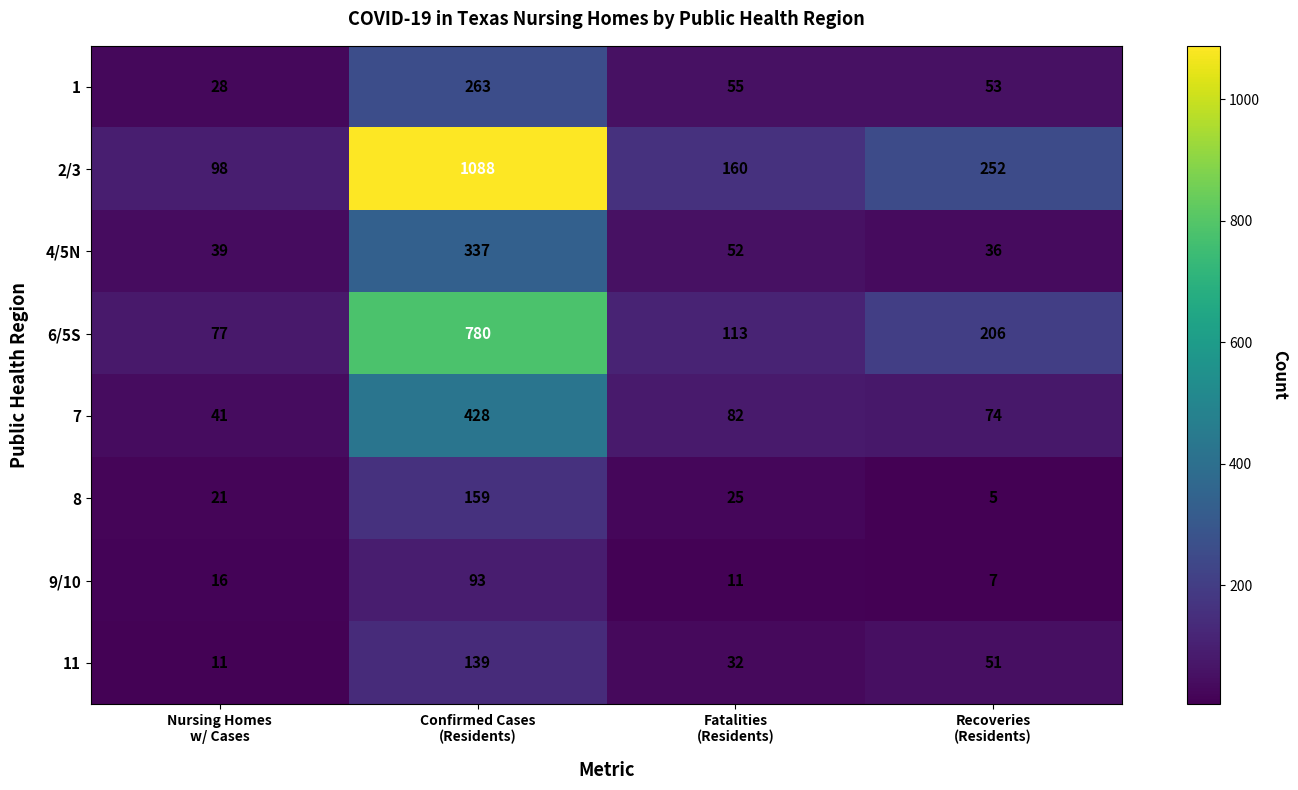

What is the difference between the highest and lowest values at Confirmed Cases
(Residents)?

995